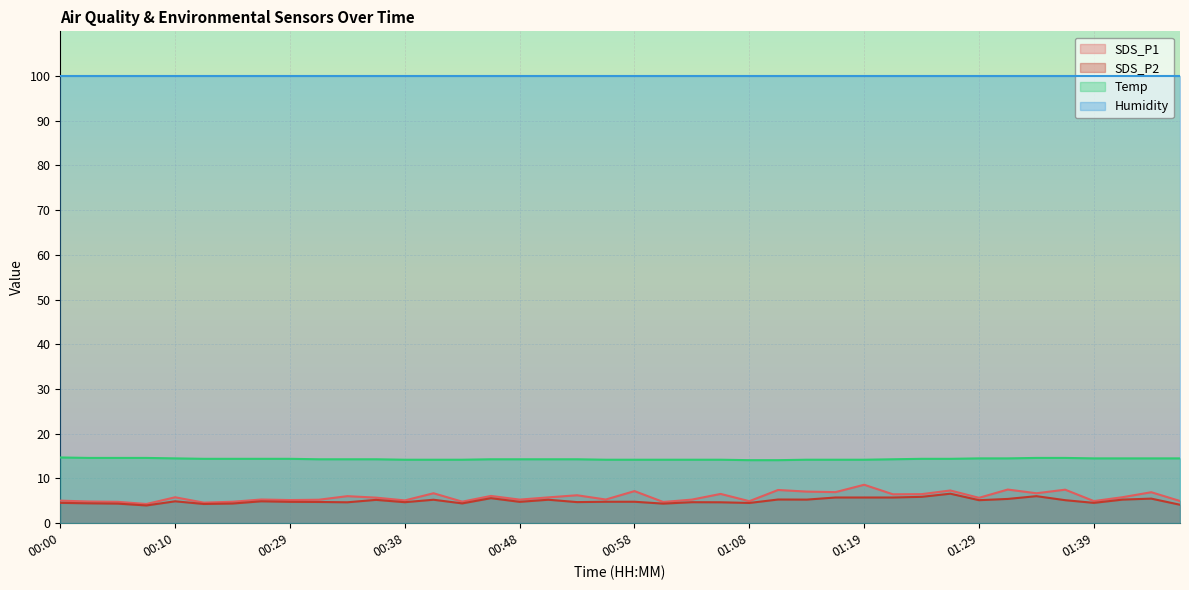

What is the difference between the maximum and minimum values in the SDS_P2 series?

2.6